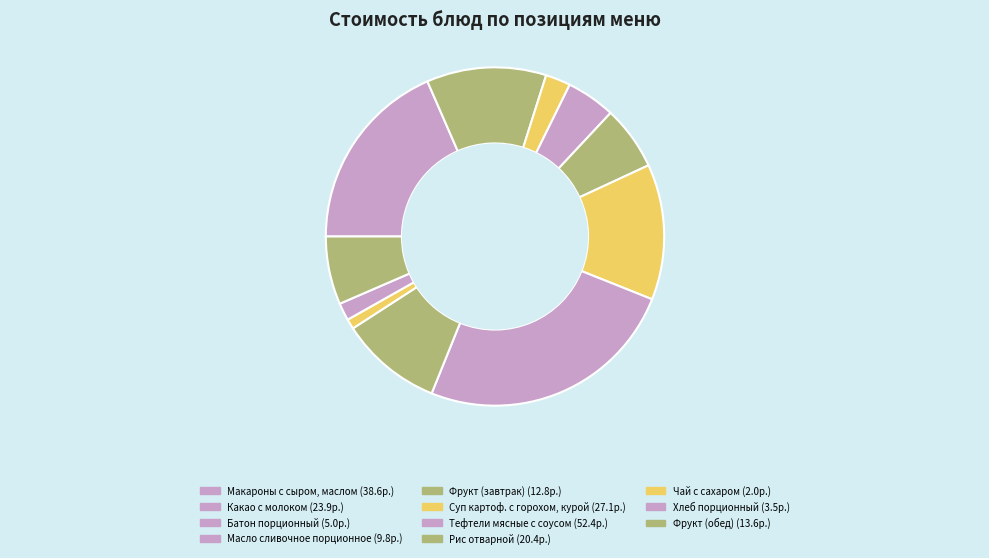

Does Тефтели мясные с соусом account for over 50% of the chart?

No